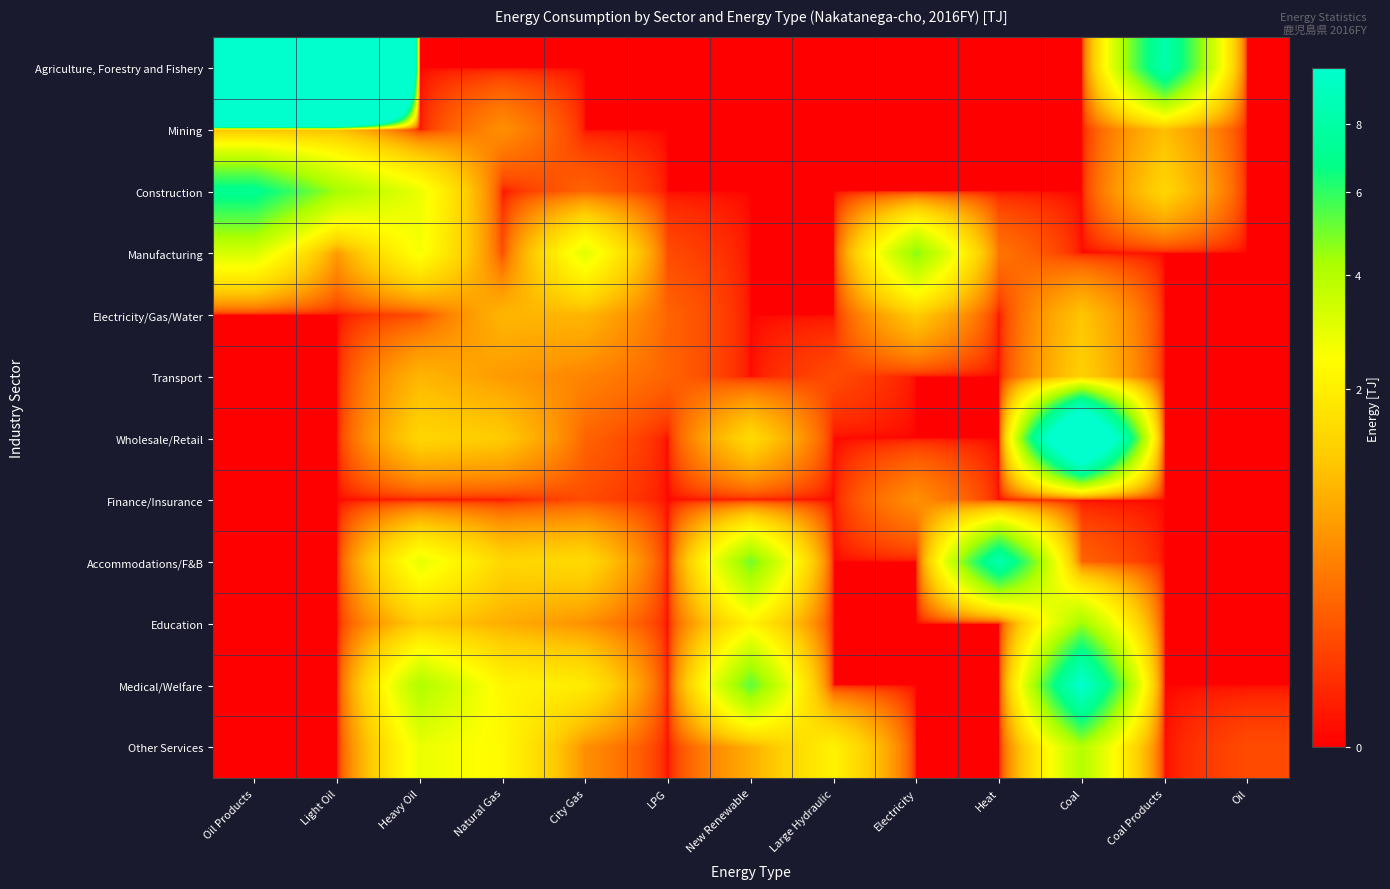

Count the number of data series in this chart.

12